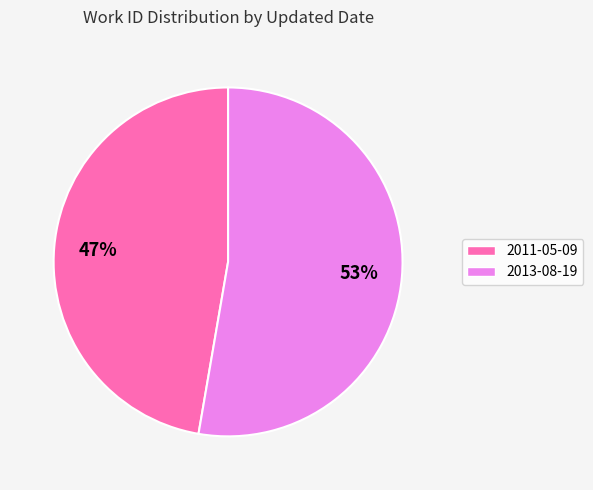

The 2013-08-19 slice represents 62% of the pie. True or false?

False